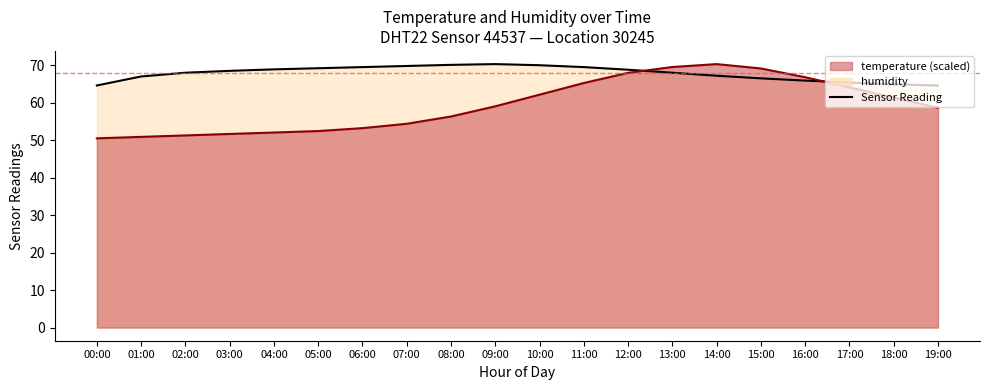

Count the number of categories in the chart.

20